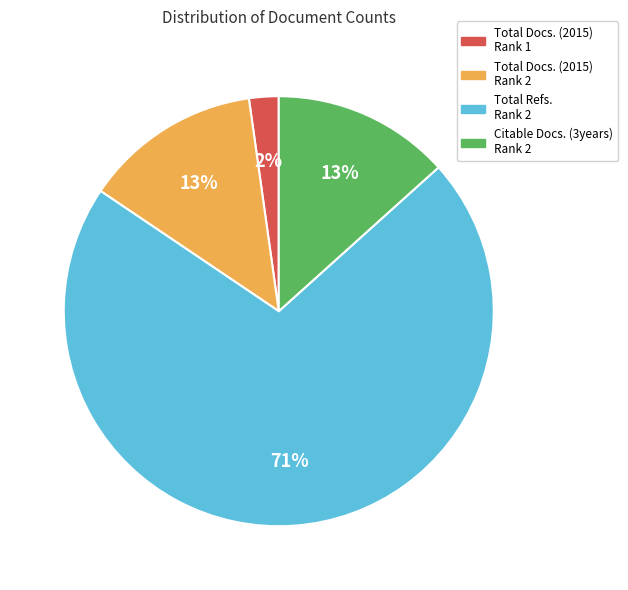

True or false: Total Refs. Rank 2 accounts for 71% of the total.

True